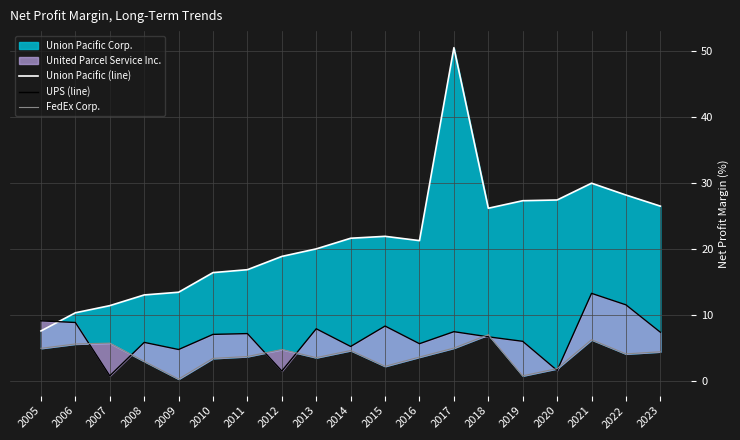

Rank the series by their average value, from lowest to highest.

FedEx Corp., UPS (line), Union Pacific (line)